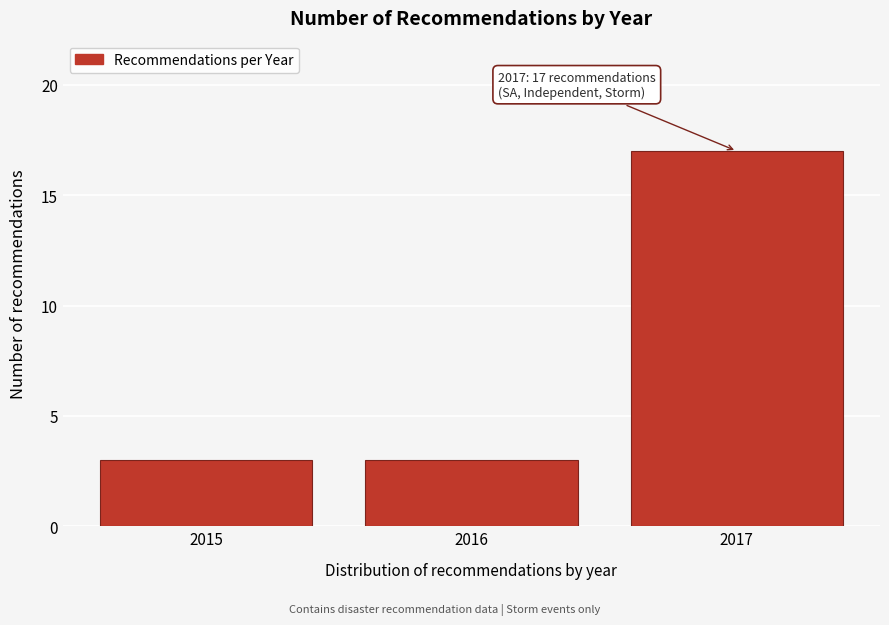

Reading left to right, extract all data points from this chart.

3	3	17